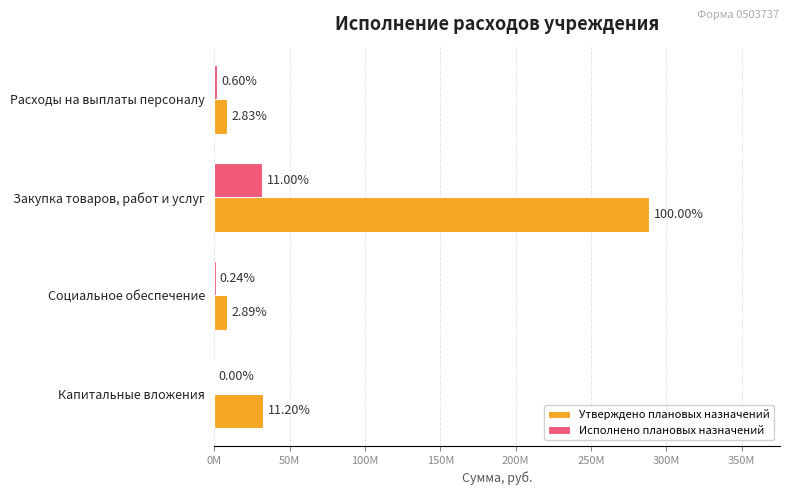

What is the difference between the maximum and minimum values in the Утверждено плановых назначений series?

280584097.3